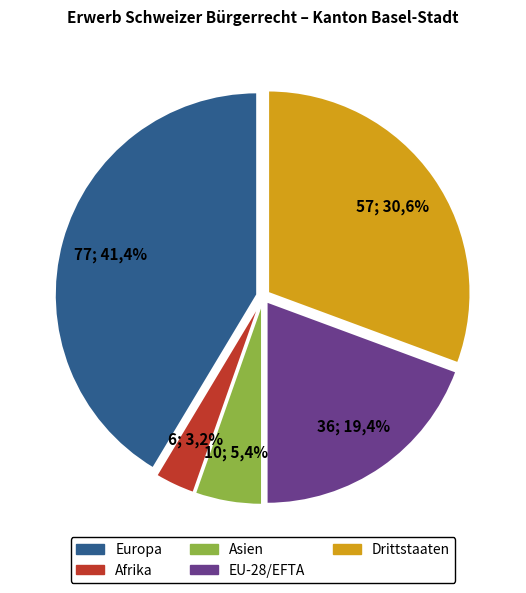

Is Drittstaaten the majority of the pie?

No